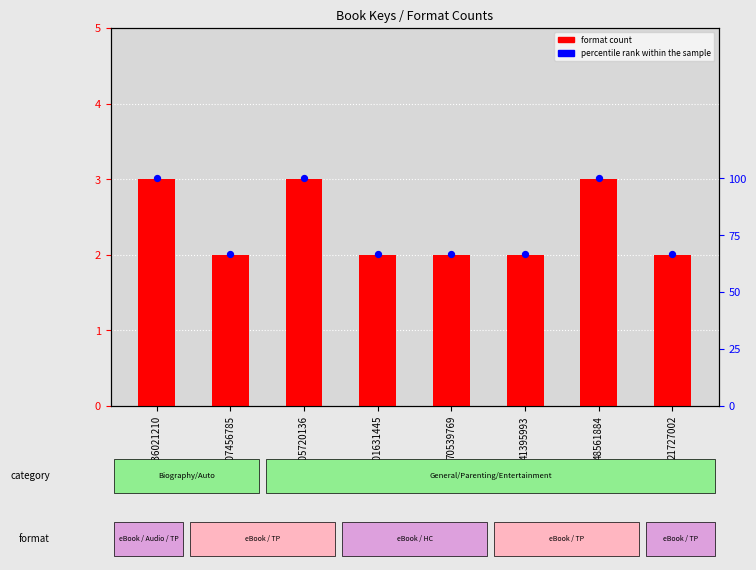

Which series has the widest spread of Y values?

percentile rank within the sample